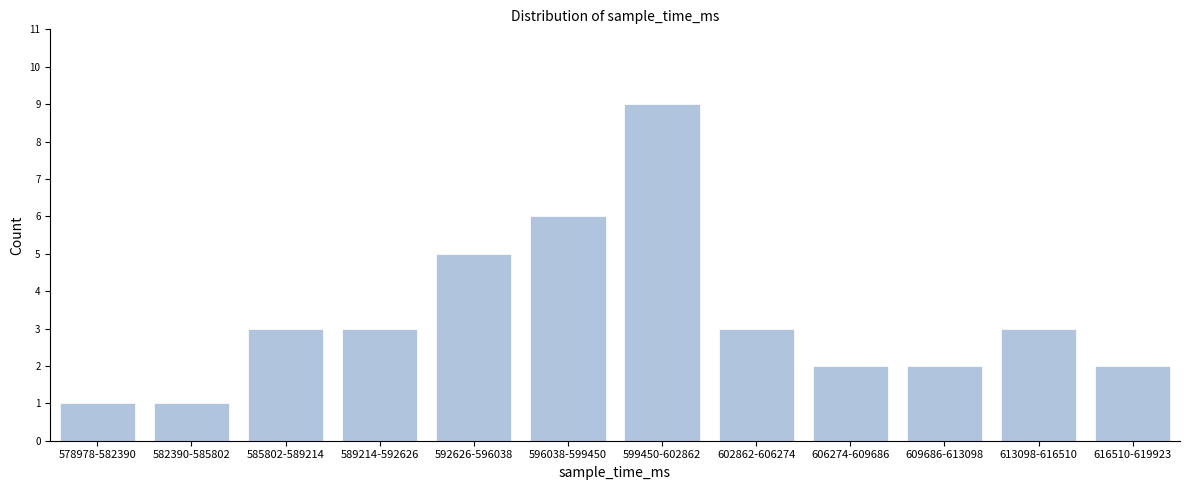

Reading left to right, what are all the values shown in this chart?

1	1	3	3	5	6	9	3	2	2	3	2